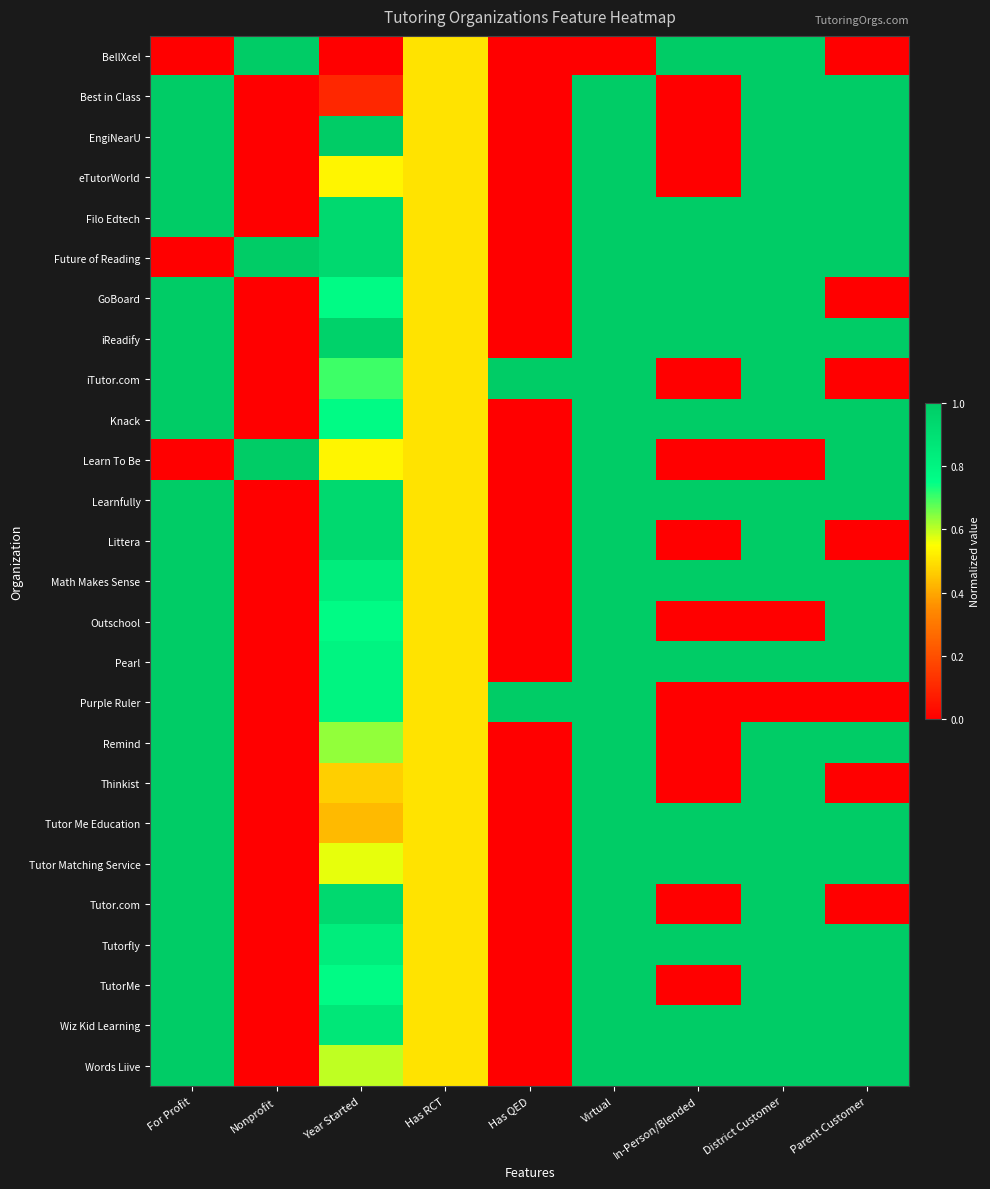

At how many categories does at least one series exceed 0?

9